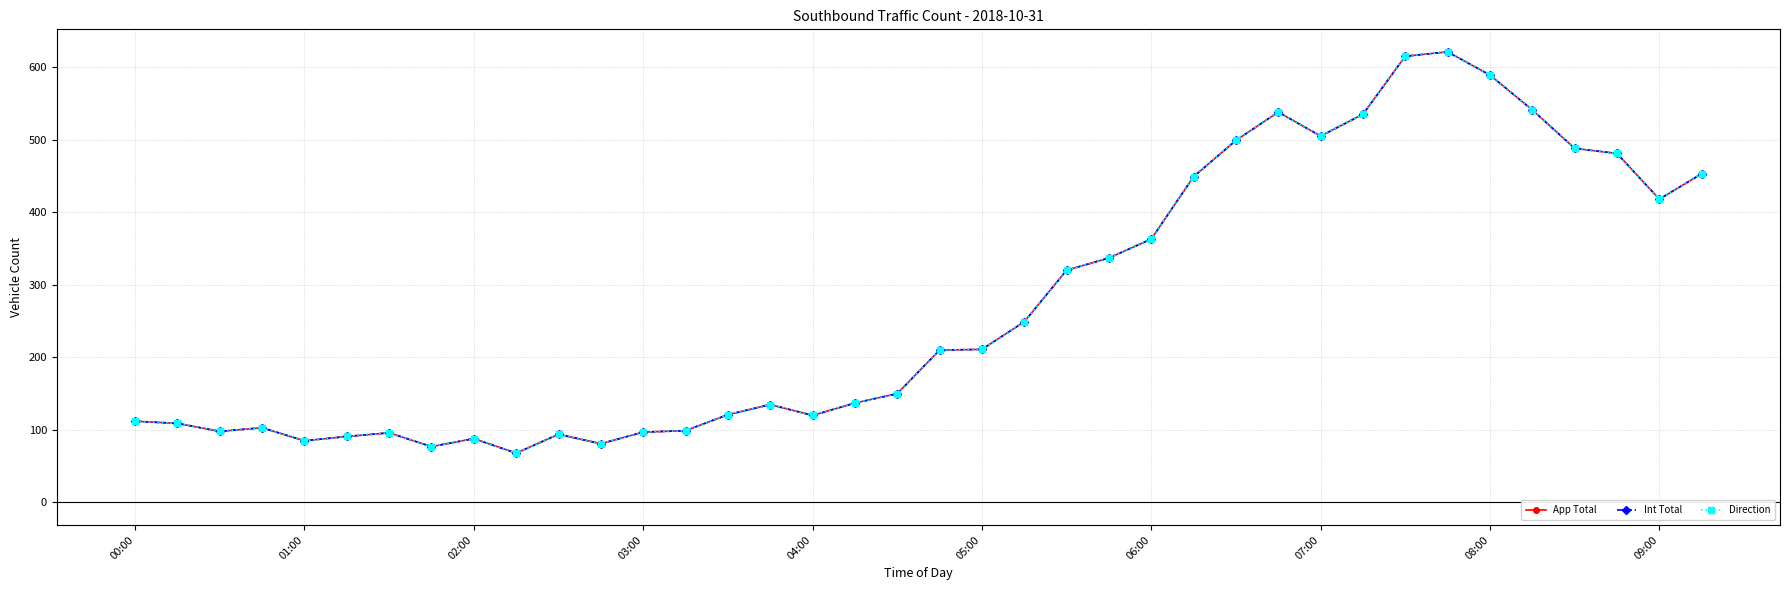

Reading left to right, transcribe all the data shown in this chart.

App Total: 112	109	98	103	85	91	96	77	88	68	94	81	97	99	121	135	120	137	150	210	211	249	320	337	363	449	499	538	505	535	615	621	589	541	488	481	418	453
Int Total: 112	109	98	103	85	91	96	77	88	68	94	81	97	99	121	135	120	137	150	210	211	249	320	337	363	449	499	538	505	535	615	621	589	541	488	481	418	453
Direction: 112	109	98	103	85	91	96	77	88	68	94	81	97	99	121	135	120	137	150	210	211	249	320	337	363	449	499	538	505	535	615	621	589	541	488	481	418	453